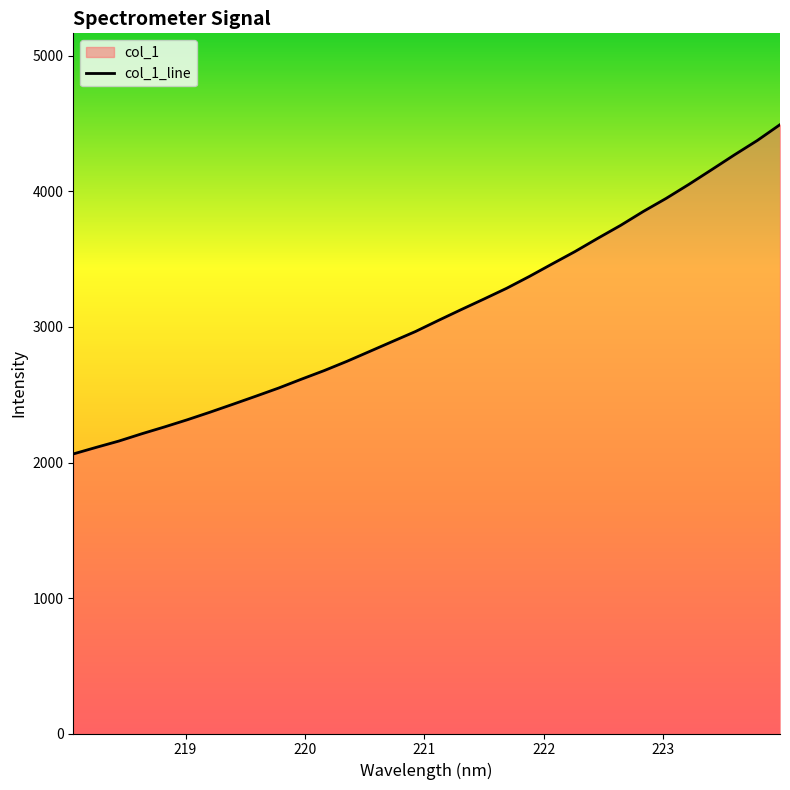

Reading left to right, transcribe all the data shown in this chart.

2063.1	2111.4	2158.3	2211.9	2262.6	2315.6	2371.7	2430.1	2489.3	2549.6	2614.9	2678.5	2747.2	2820.3	2893.7	2966.7	3048.2	3127.9	3206.1	3285.7	3373.5	3465.7	3556.9	3654.6	3749.8	3852.9	3949.1	4052.8	4161.0	4270.4	4376.1	4493.3